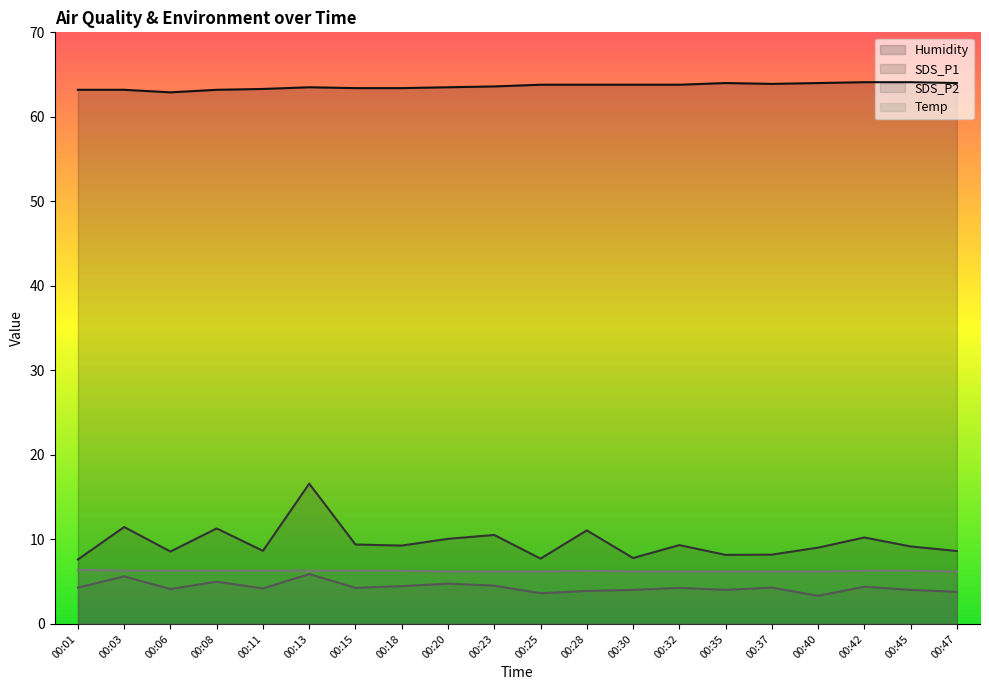

What are all the series names shown in the legend?

Humidity, SDS_P1, SDS_P2, Temp